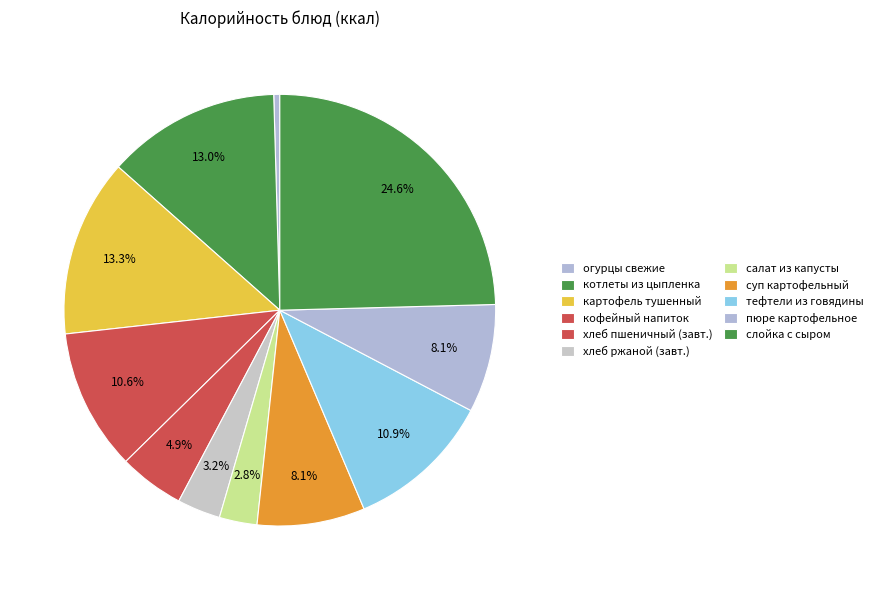

Count the number of slices in the pie.

11